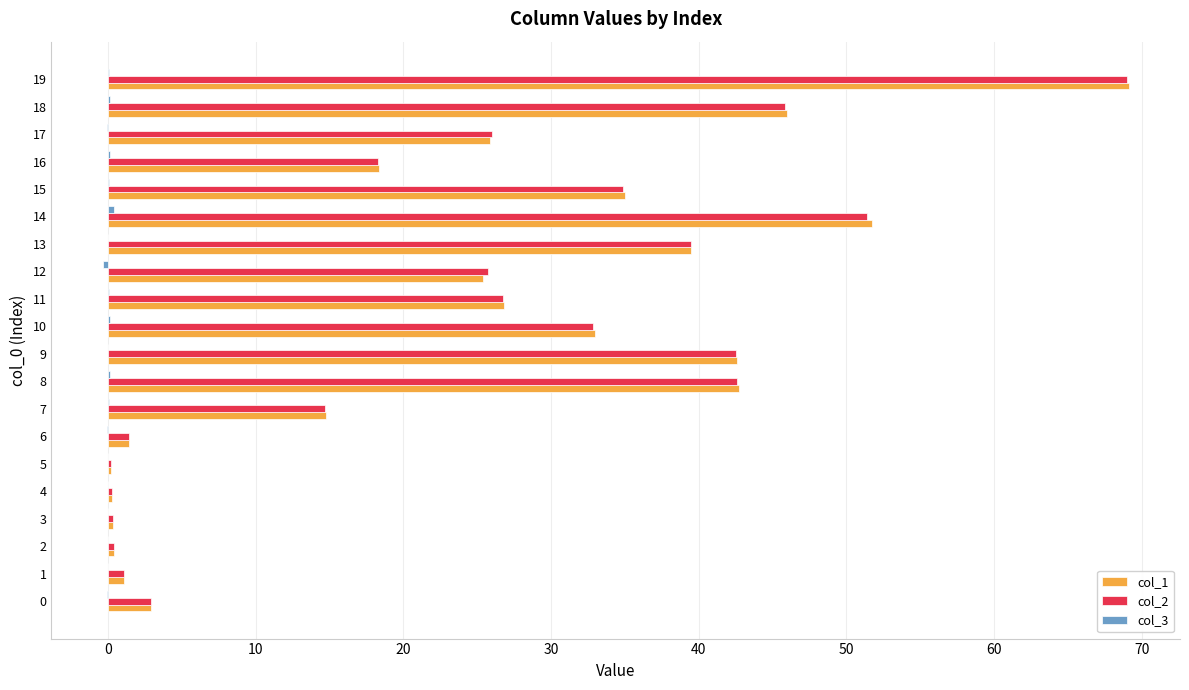

At which category is the sum across all series the highest?

19